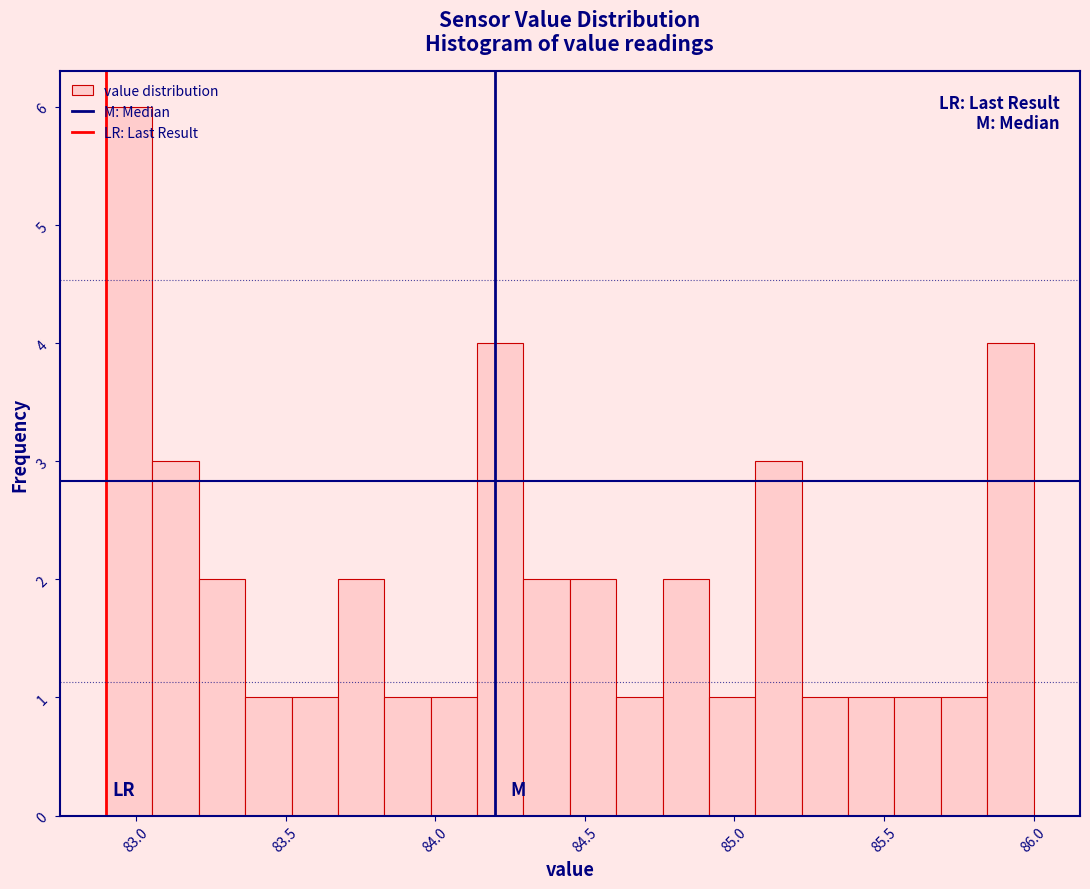

Read against the x-axis, roughly where is the centre of the tallest bar?

83.00